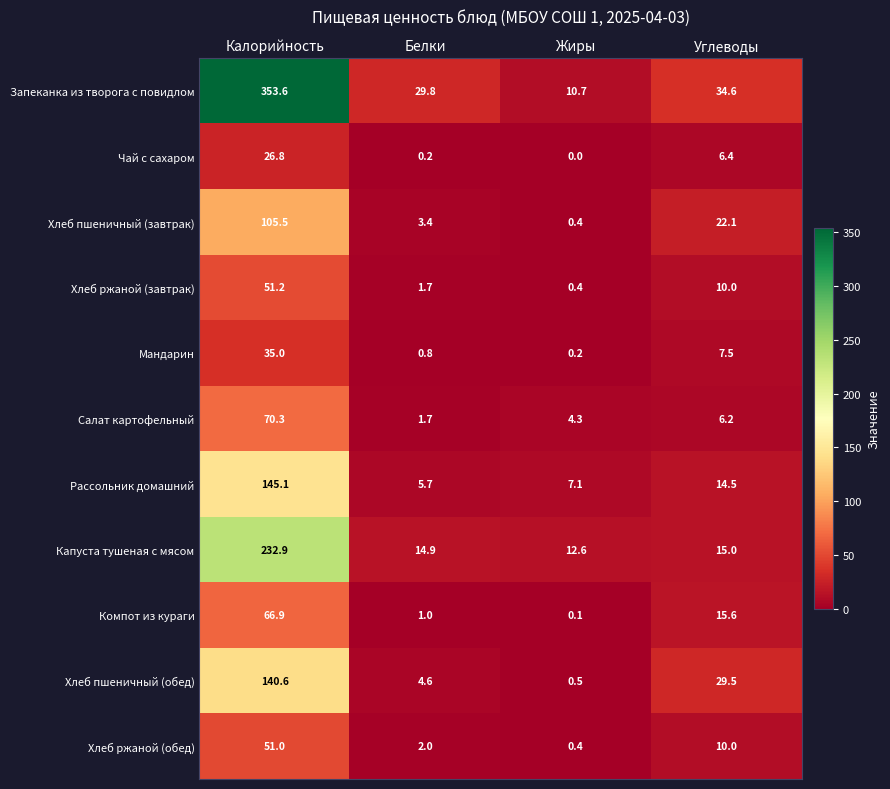

What is the average value of the Мандарин series?

10.9